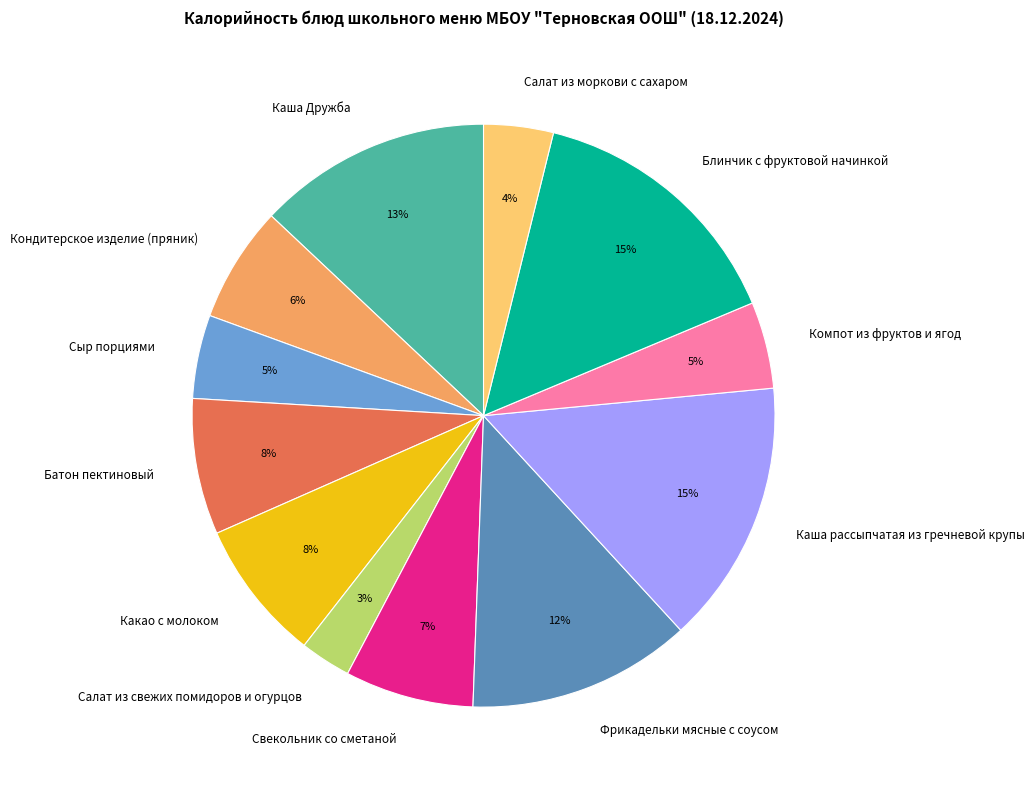

To the nearest percent, what portion does Сыр порциями represent?

5%